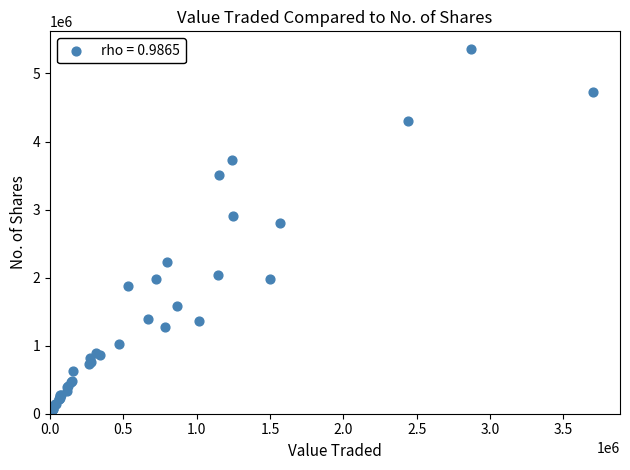

What Y value in the scatter plot is closest to 2702860?

2809932